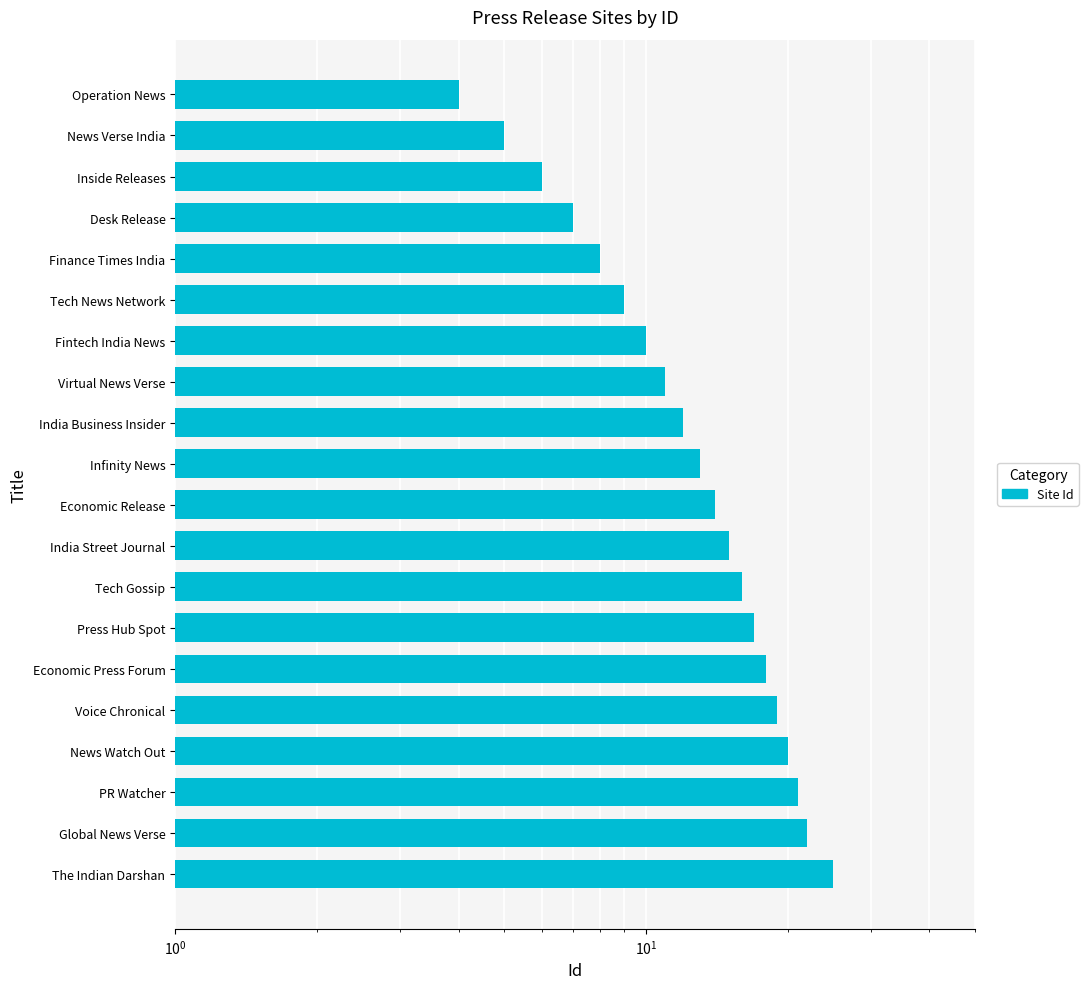

What is the sum of all values?

272